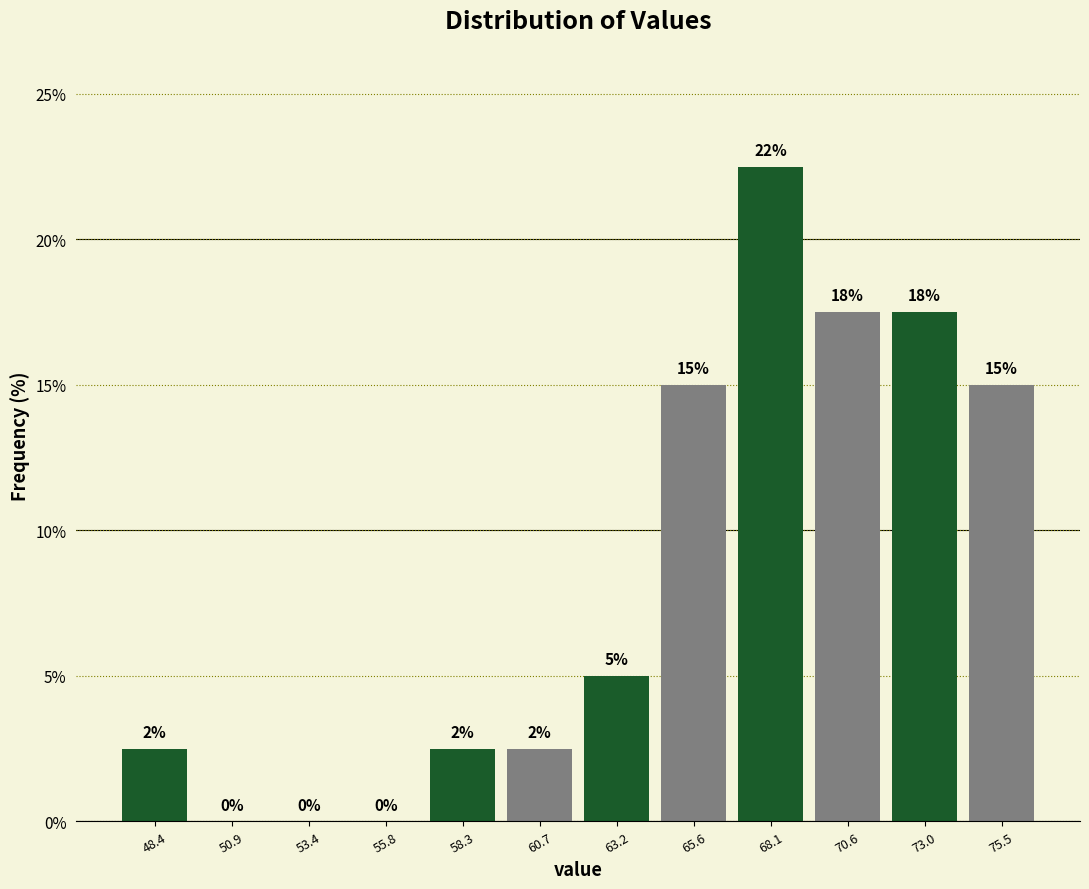

Which range on the x-axis has the tallest bar?

67.0 to 69.5